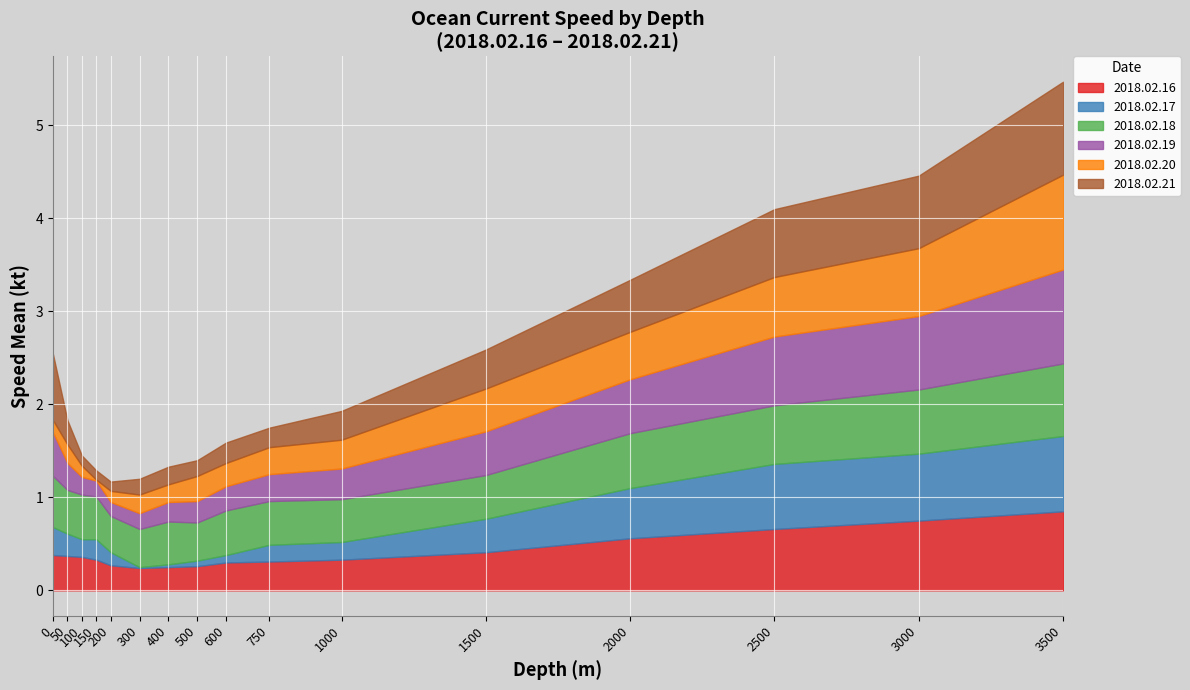

What is the maximum value for 2018.02.20?

1.0